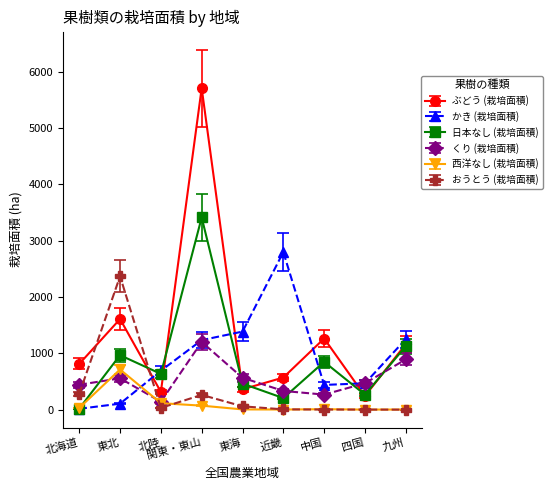

What is the average value of the 西洋なし (栽培面積) series?

105